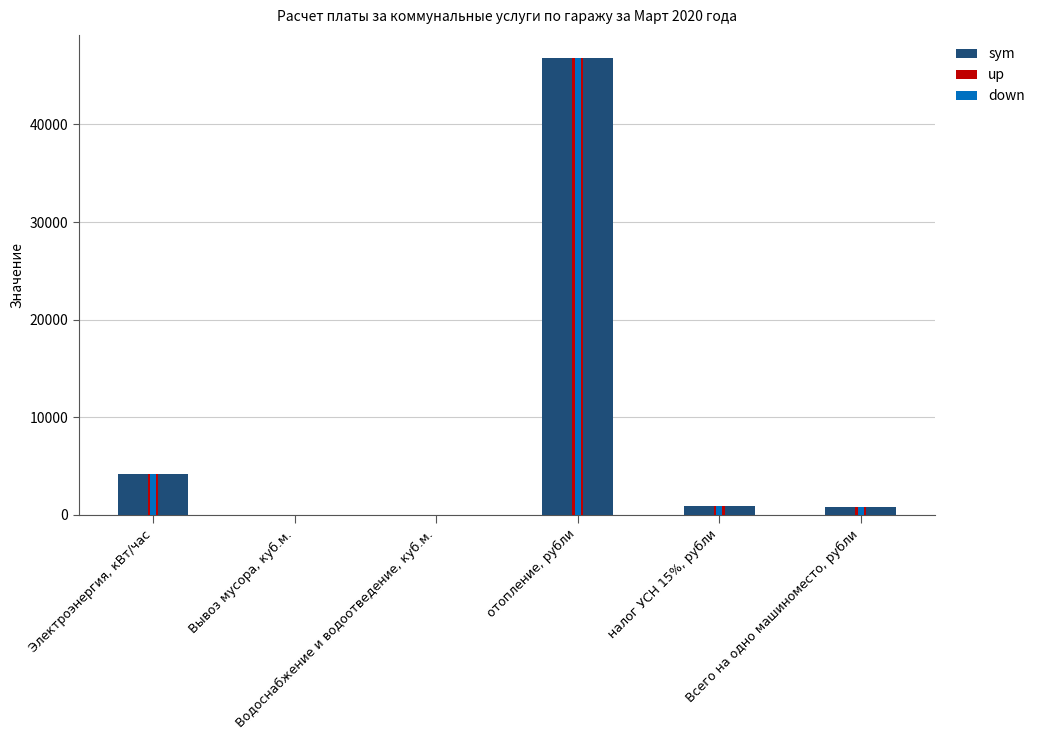

How many bars are there in total?

18